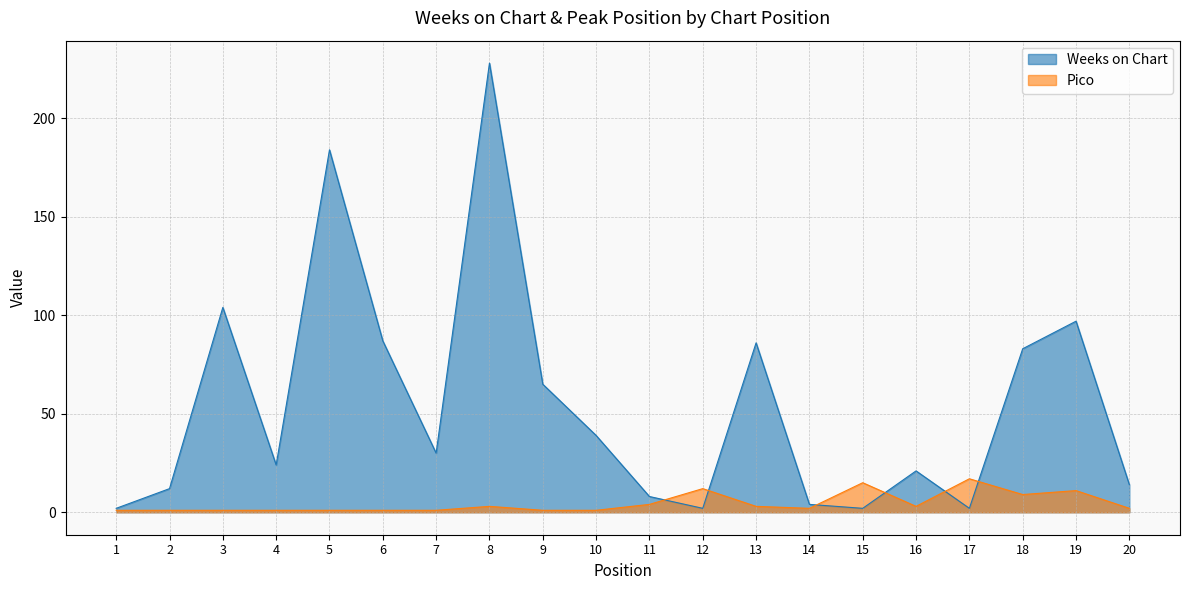

Which series has the largest total across all categories?

Weeks on Chart